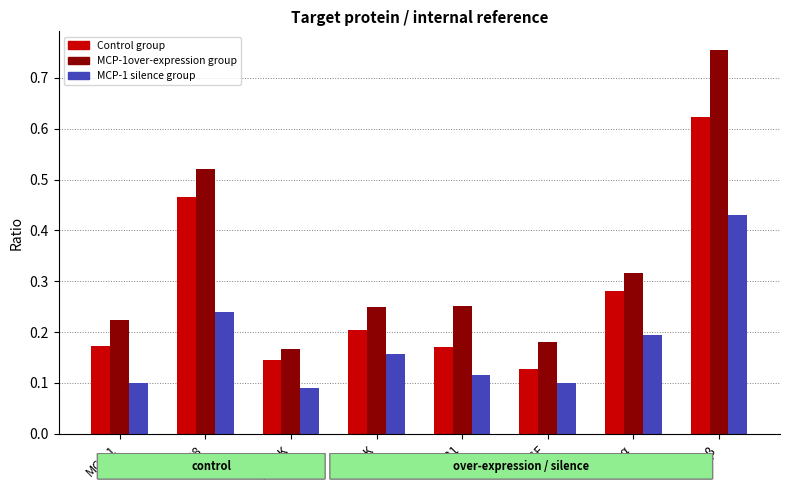

Is the value of MCP-1over-expression group at CD31 greater than the value of Control group at VEGF?

Yes